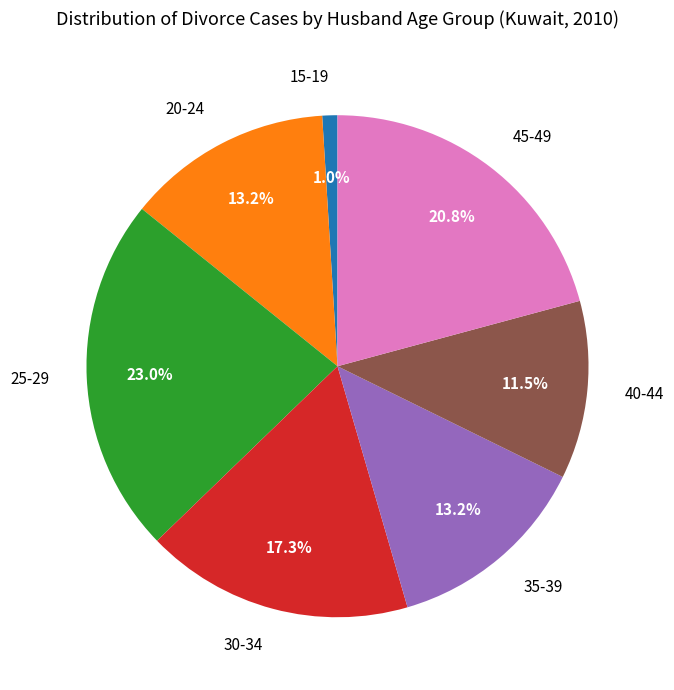

What percentage do 45-49 and 35-39 together represent?

34.0%